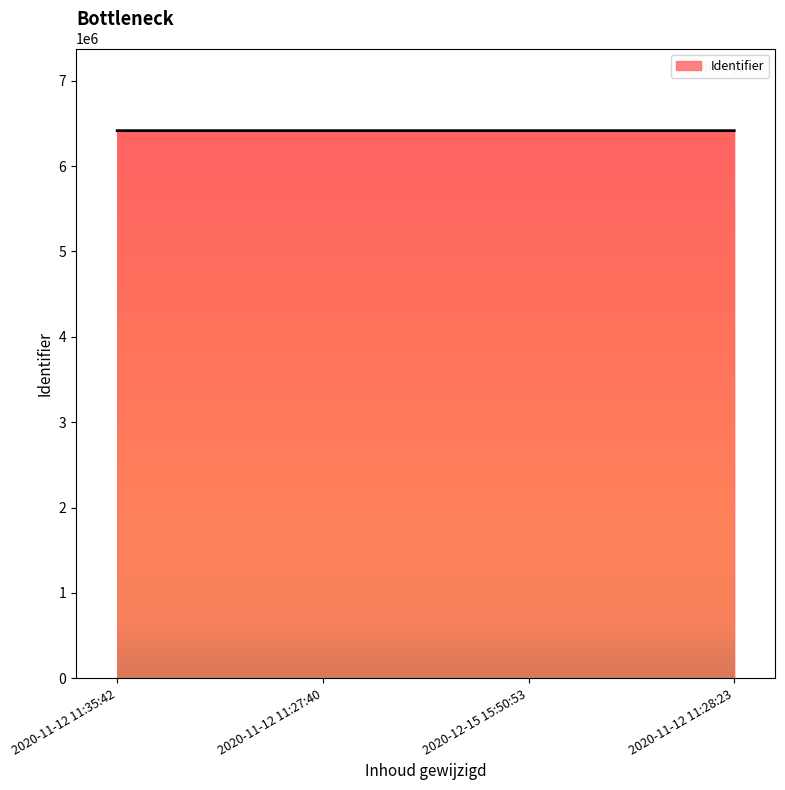

How many series are shown in this chart?

1